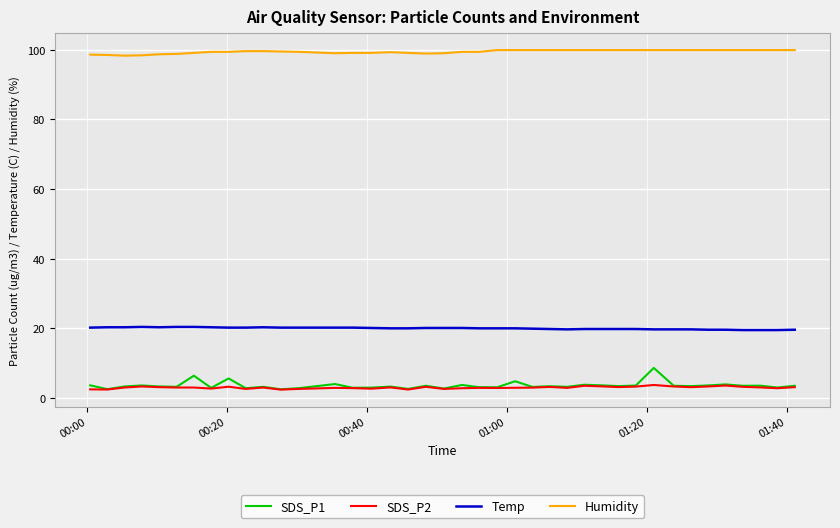

Rank the series by their maximum value, from highest to lowest.

Humidity, Temp, SDS_P1, SDS_P2